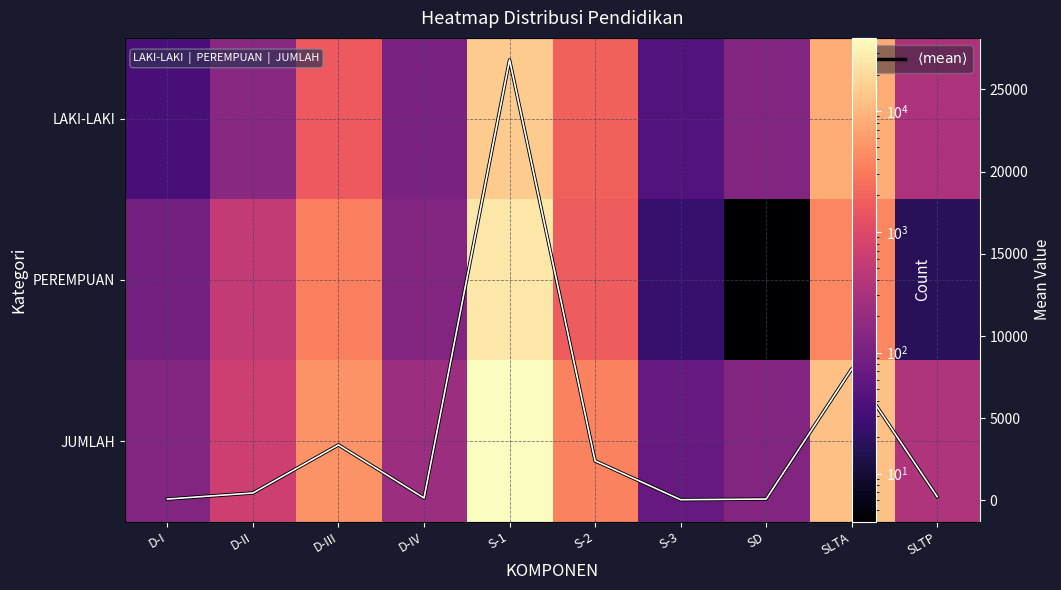

True or false: LAKI-LAKI has a value of 1627.0 at D-III.

True